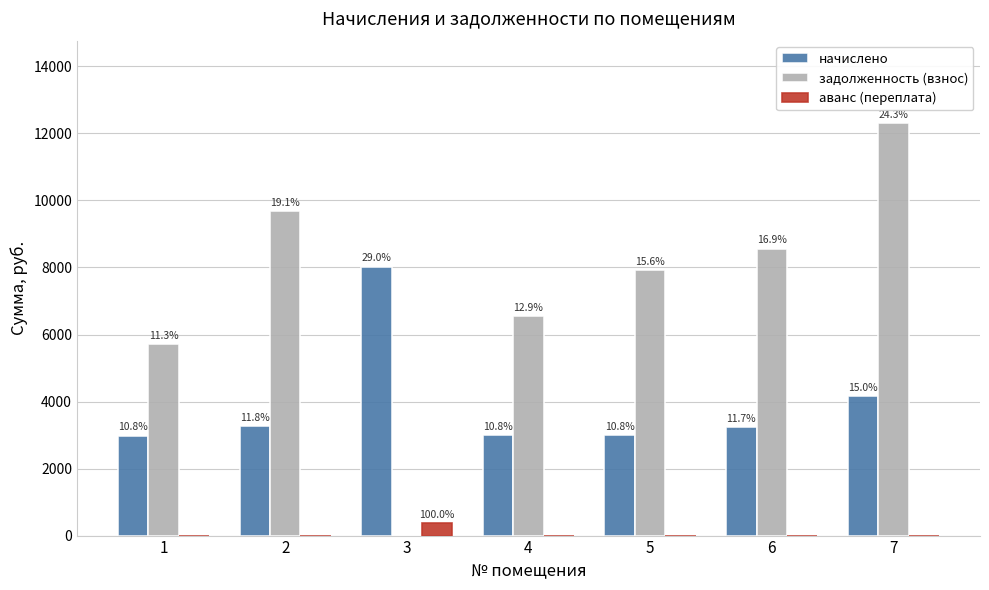

What is the difference between the maximum and minimum values in the задолженность (взнос) series?

12307.2